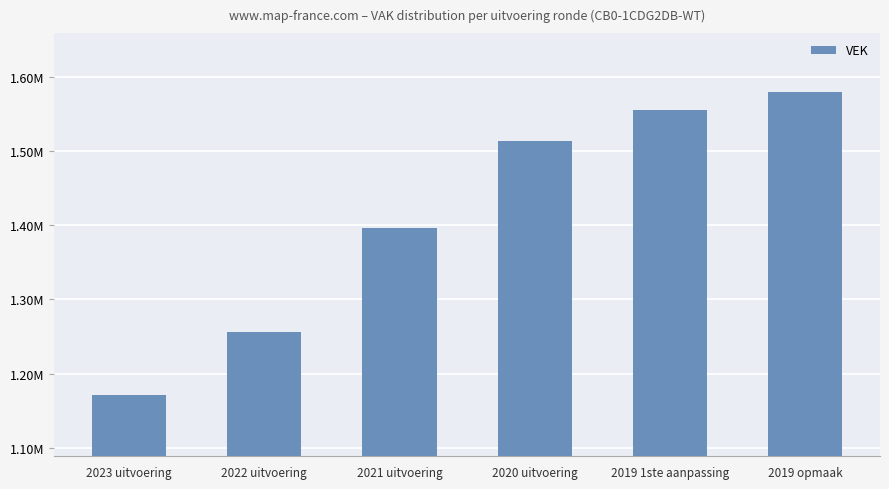

Does the chart contain any negative values?

No